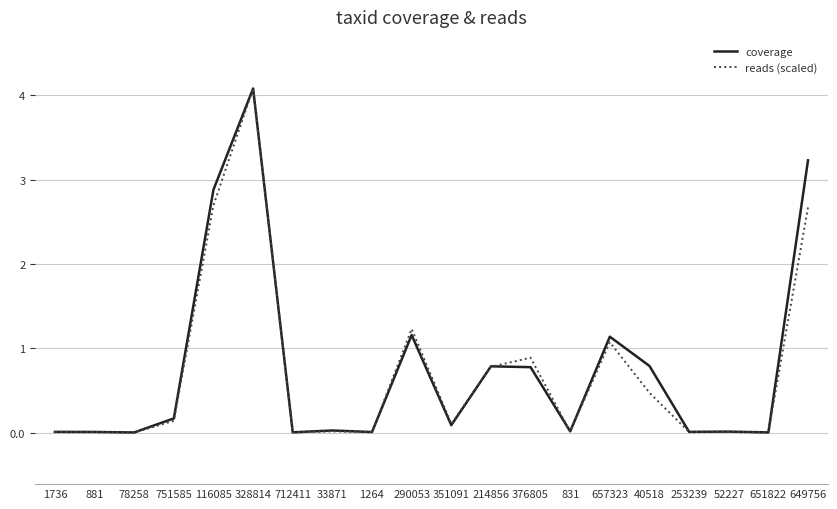

Is the value of reads (scaled) at 290053 greater than the value of coverage at 40518?

Yes